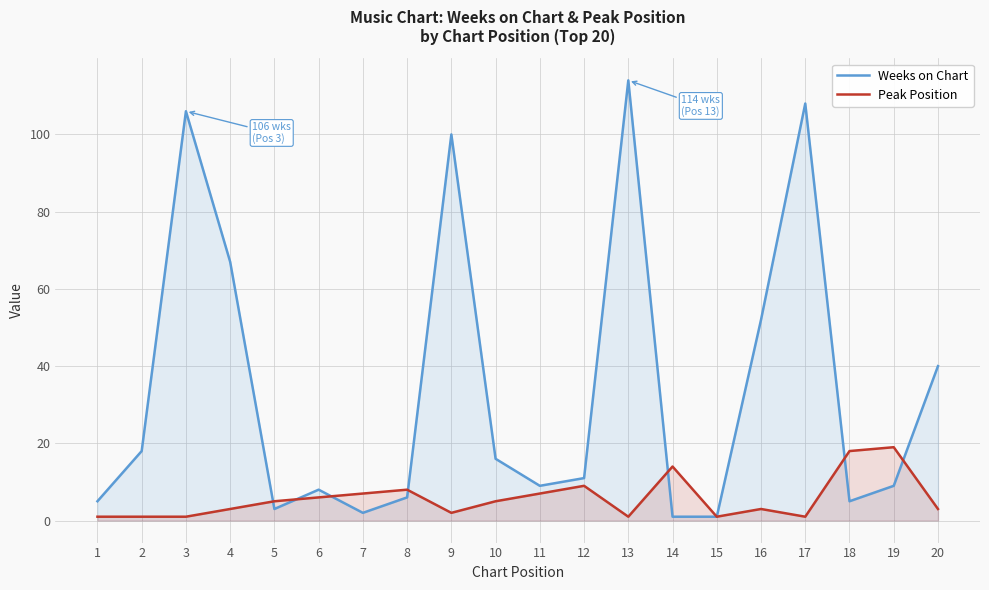

List the labels in order of Peak Position value, smallest first.

1, 2, 3, 13, 15, 17, 9, 4, 16, 20, 5, 10, 6, 7, 11, 8, 12, 14, 18, 19